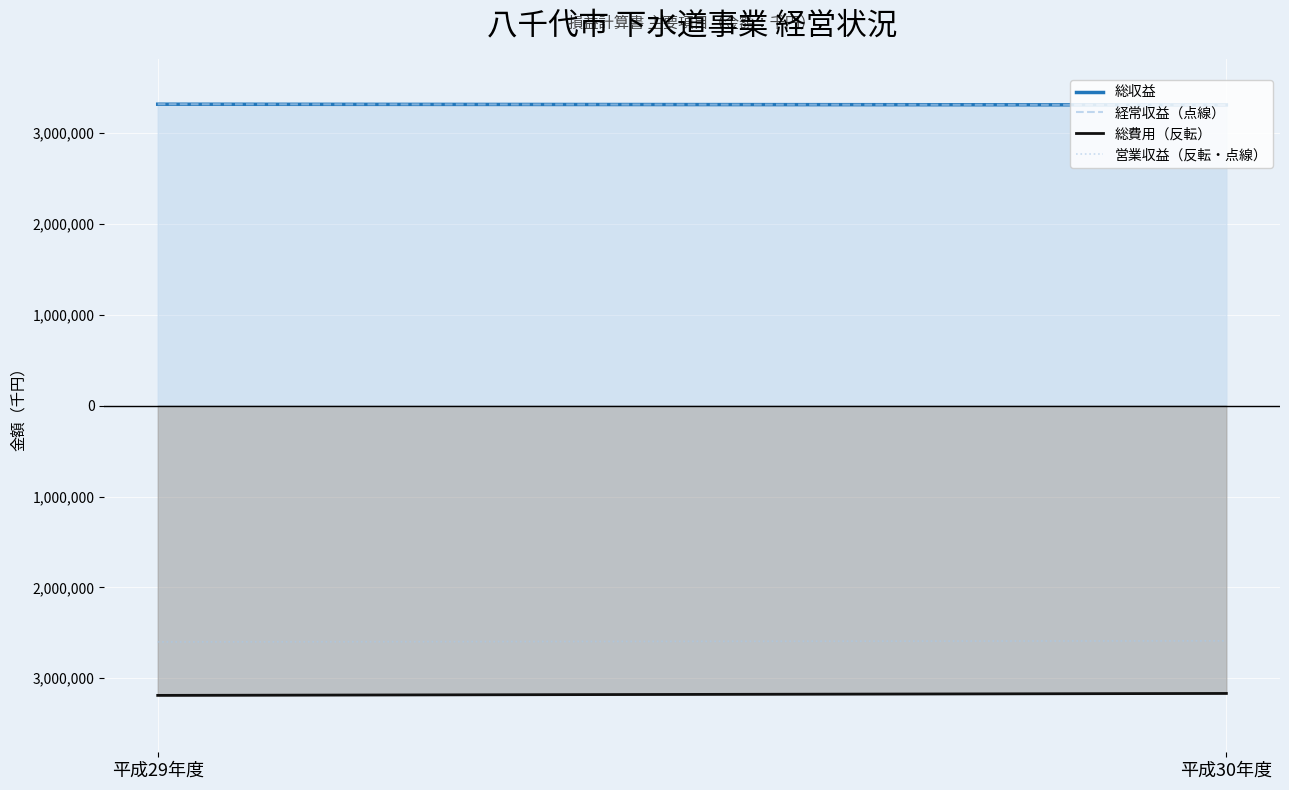

What is the maximum value shown in the chart?

3317304